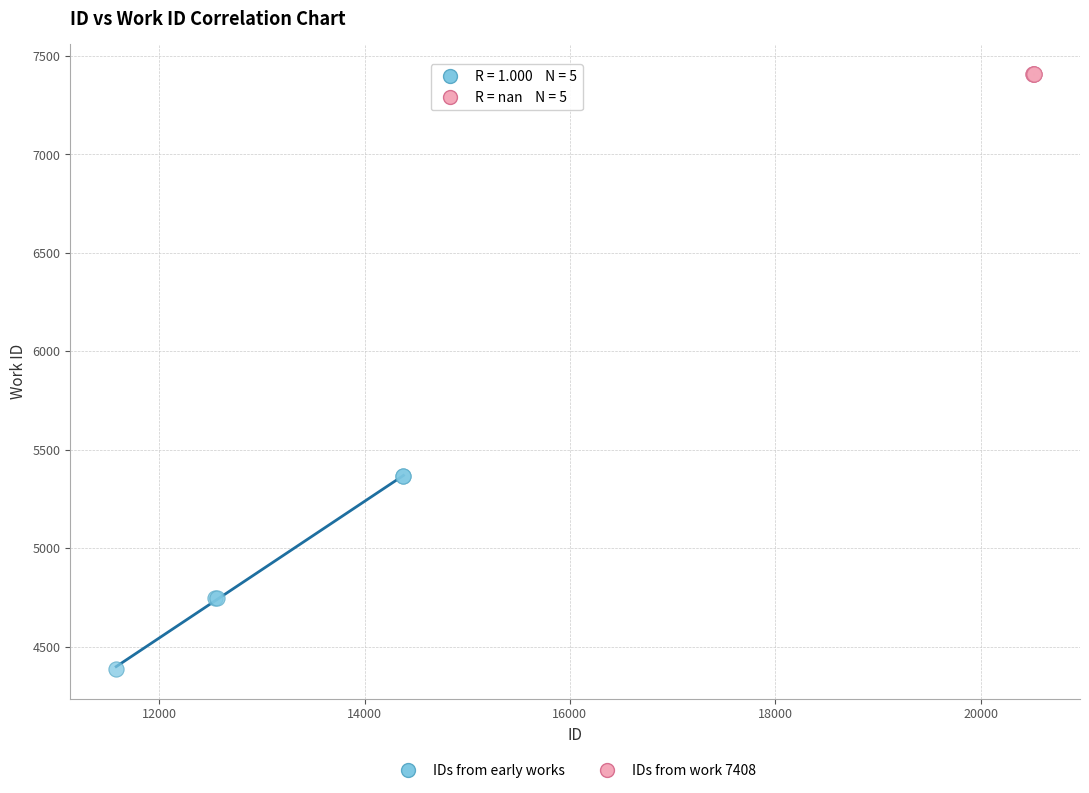

Which series reaches the maximum Y coordinate?

IDs from work 7408